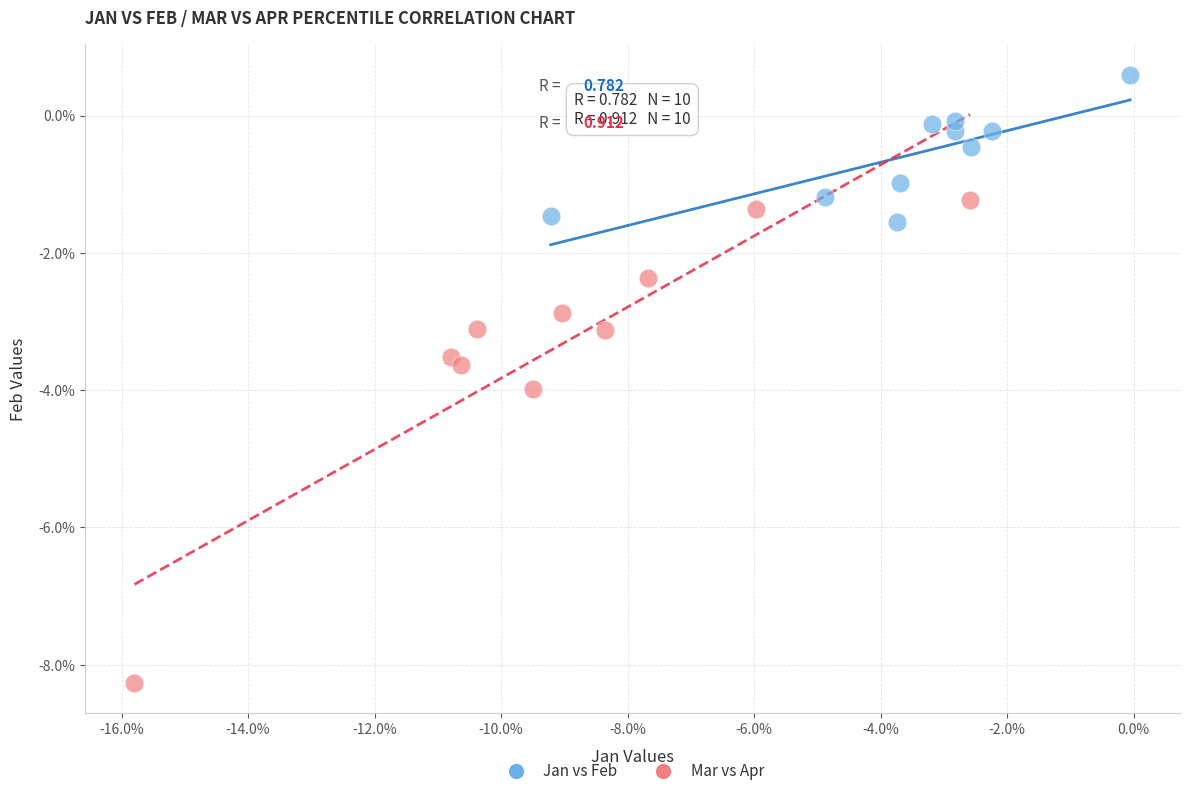

Which series has the largest Y range (max minus min)?

Mar vs Apr